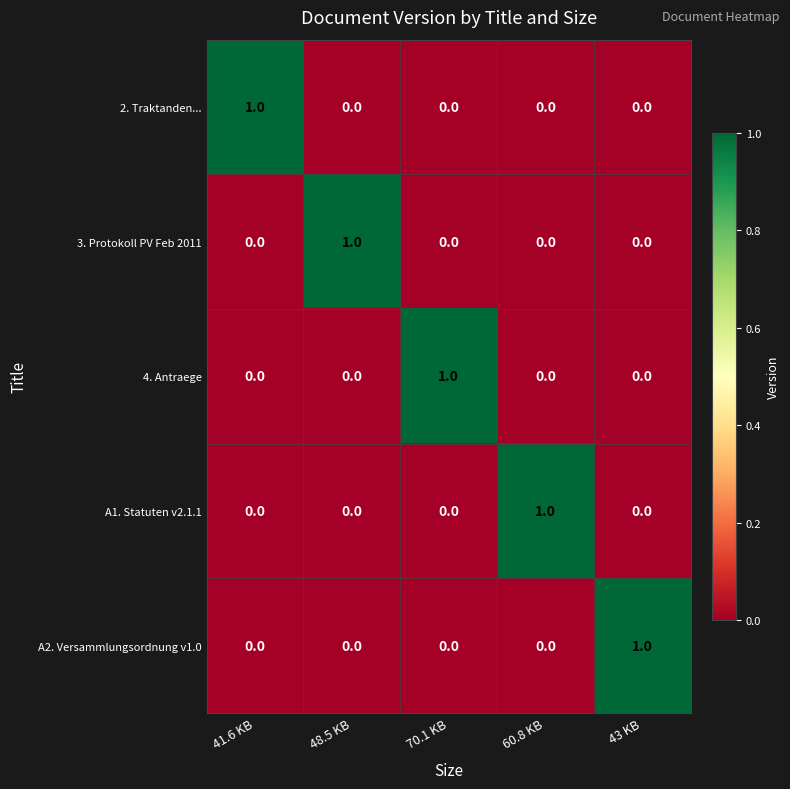

Is it true that A1. Statuten v2.1.1 equals 0 at 43 KB?

True